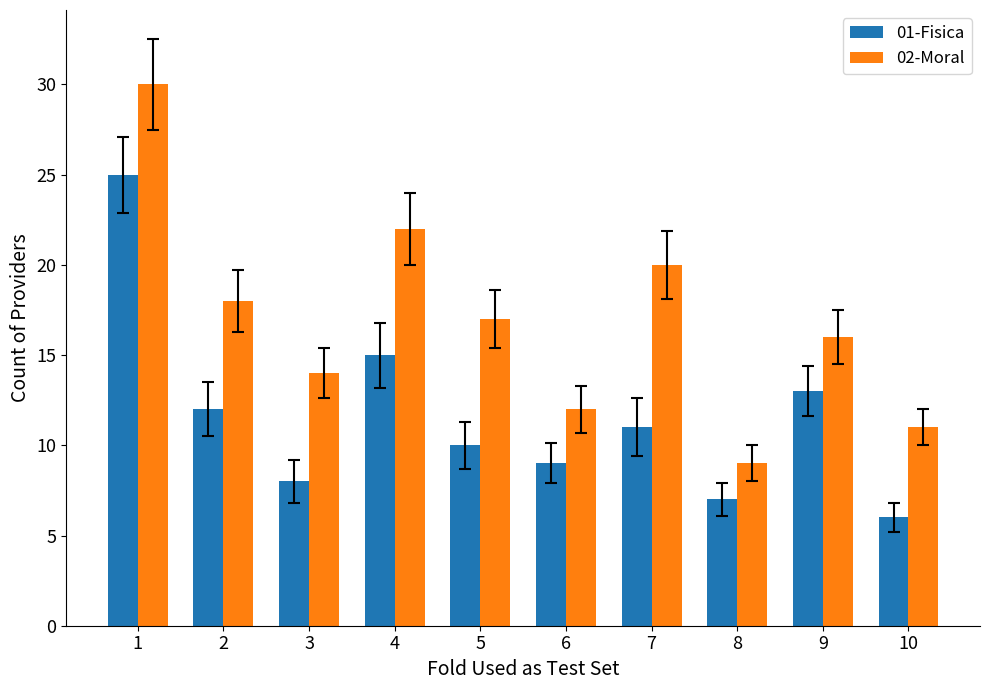

Count the number of data series in this chart.

2